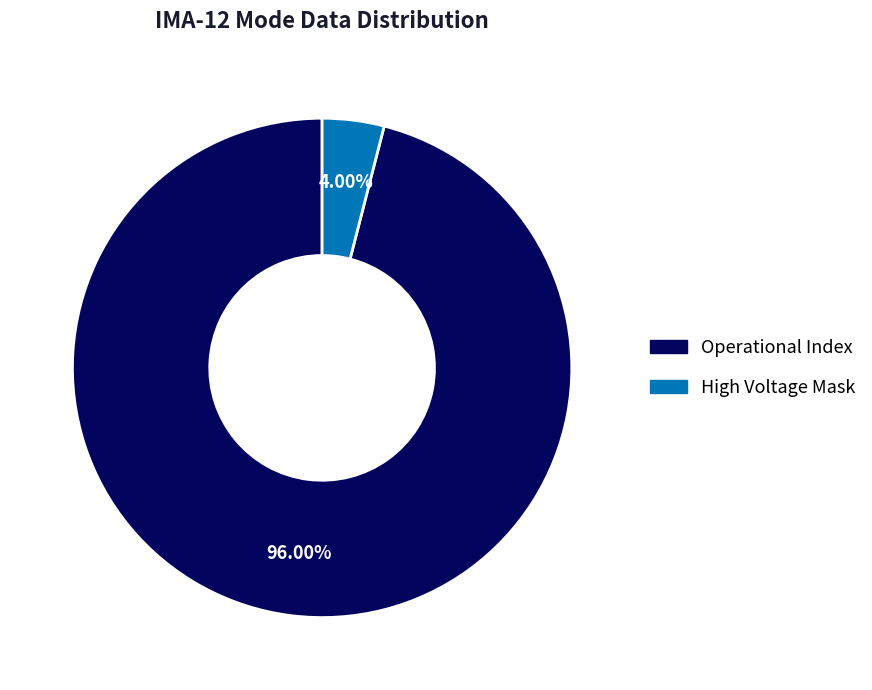

Count the number of slices in the pie.

2